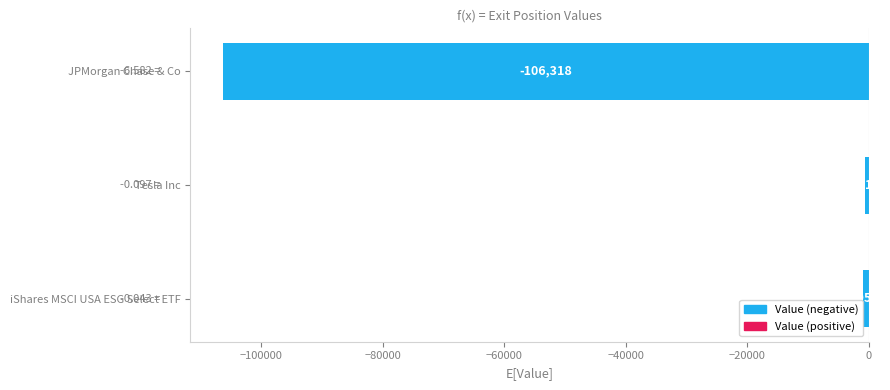

Which category has the highest value across all series?

Tesla Inc